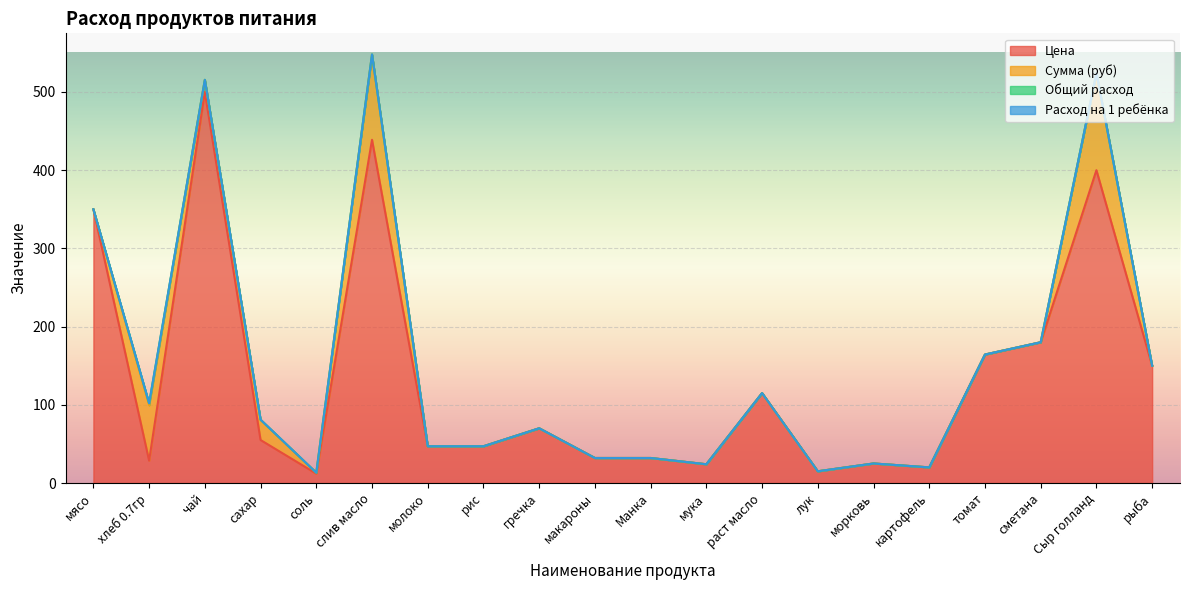

List the labels in order of Общий расход value, smallest first.

мясо, молоко, рис, гречка, макароны, Манка, мука, раст масло, лук, морковь, картофель, томат, сметана, рыба, чай, соль, слив масло, Сыр голланд, сахар, хлеб 0.7гр